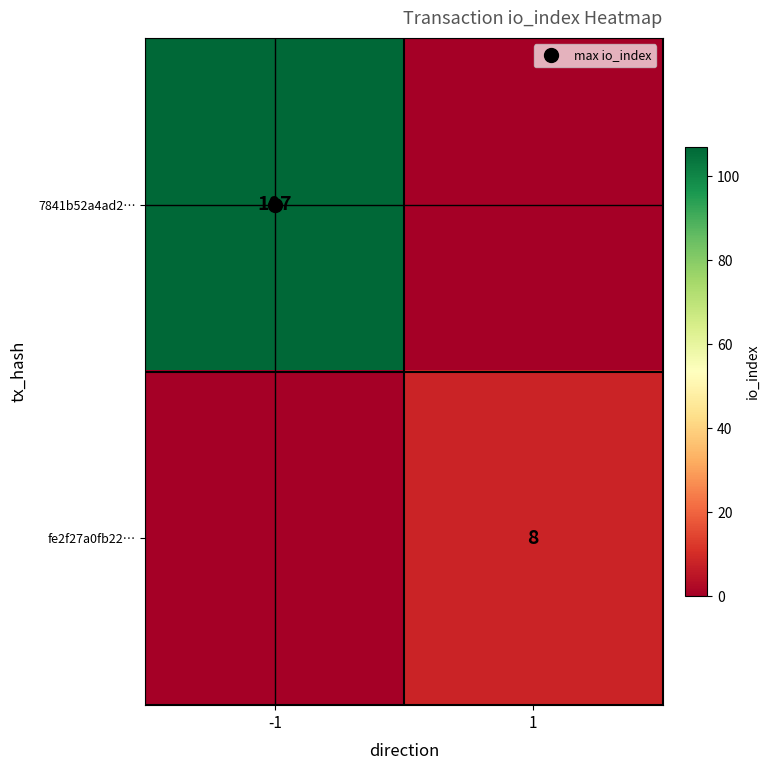

At which label is fe2f27a0fb22… closest to 4?

-1